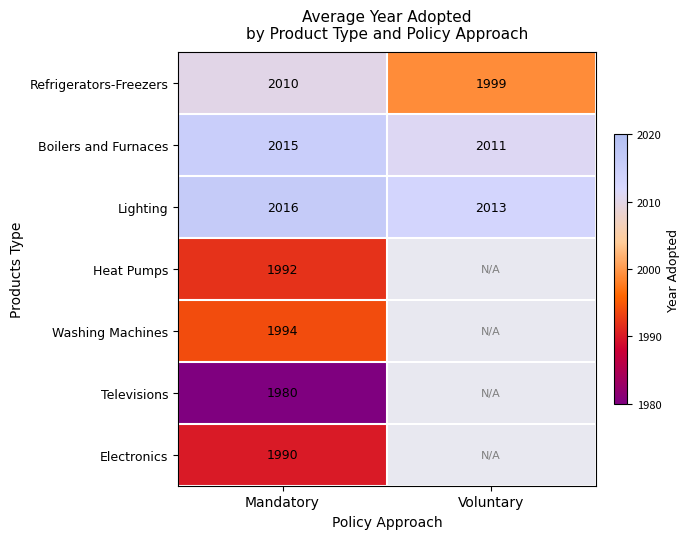

True or false: Refrigerators-Freezers has a value of 1999 at Voluntary.

True